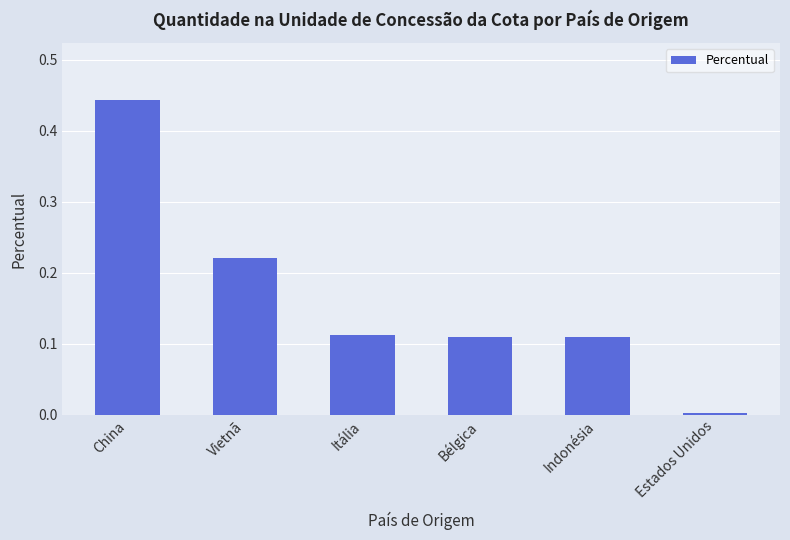

Does the chart contain any negative values?

No